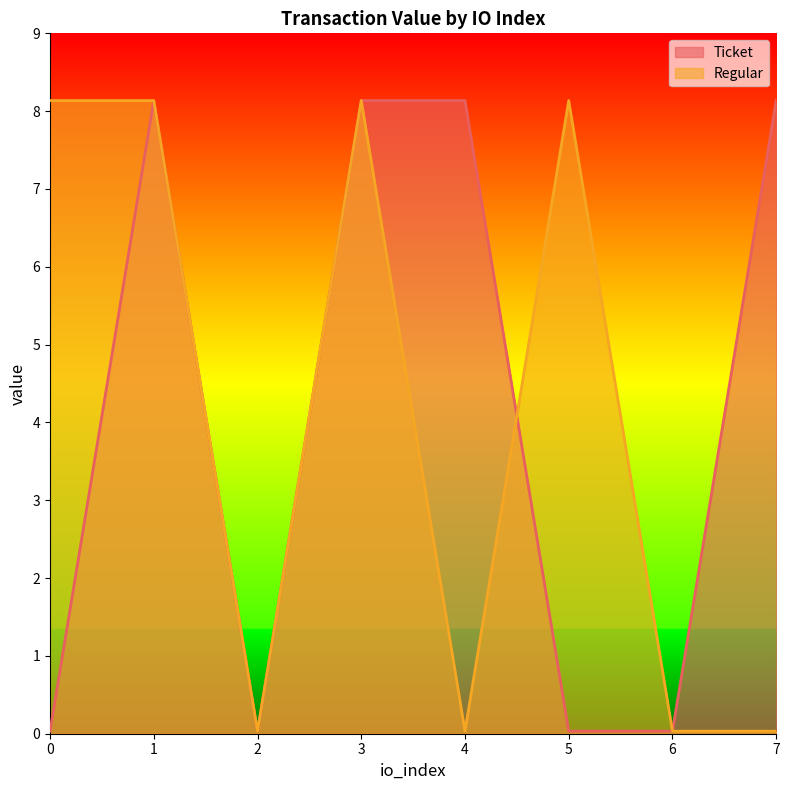

Rank the series at 1 from lowest to highest value.

Ticket, Regular